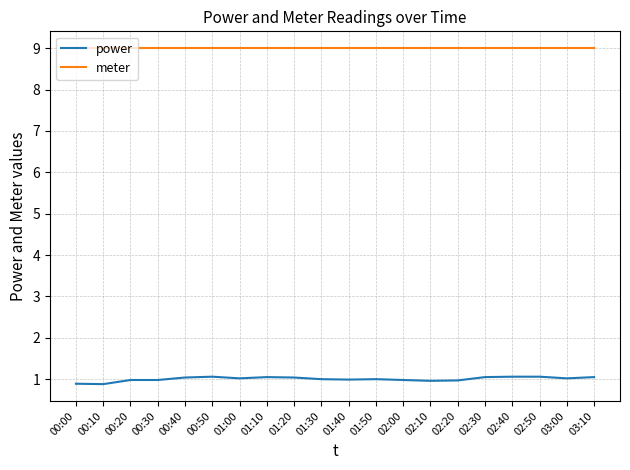

Which series has the largest range (max minus min)?

power